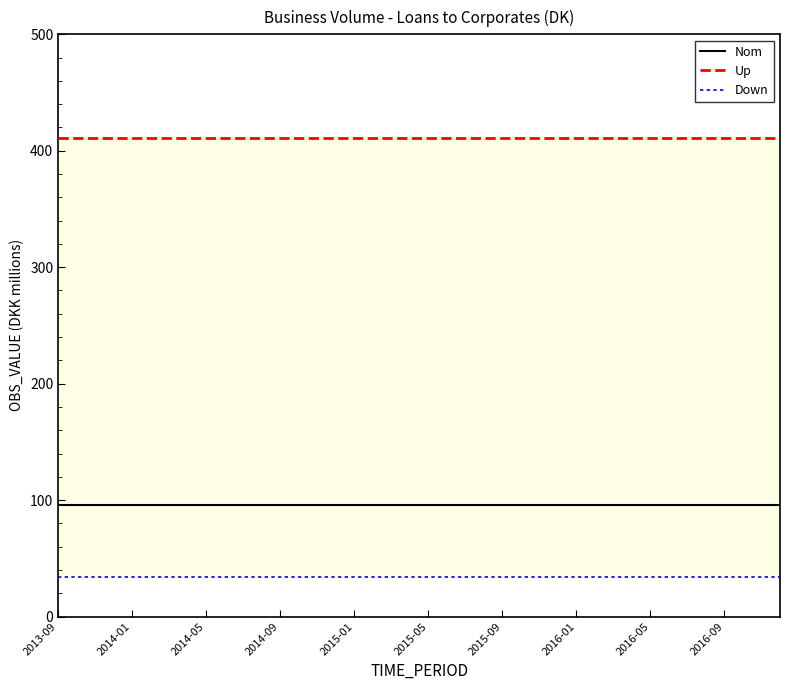

True or false: Up and Down intersect in this chart.

False